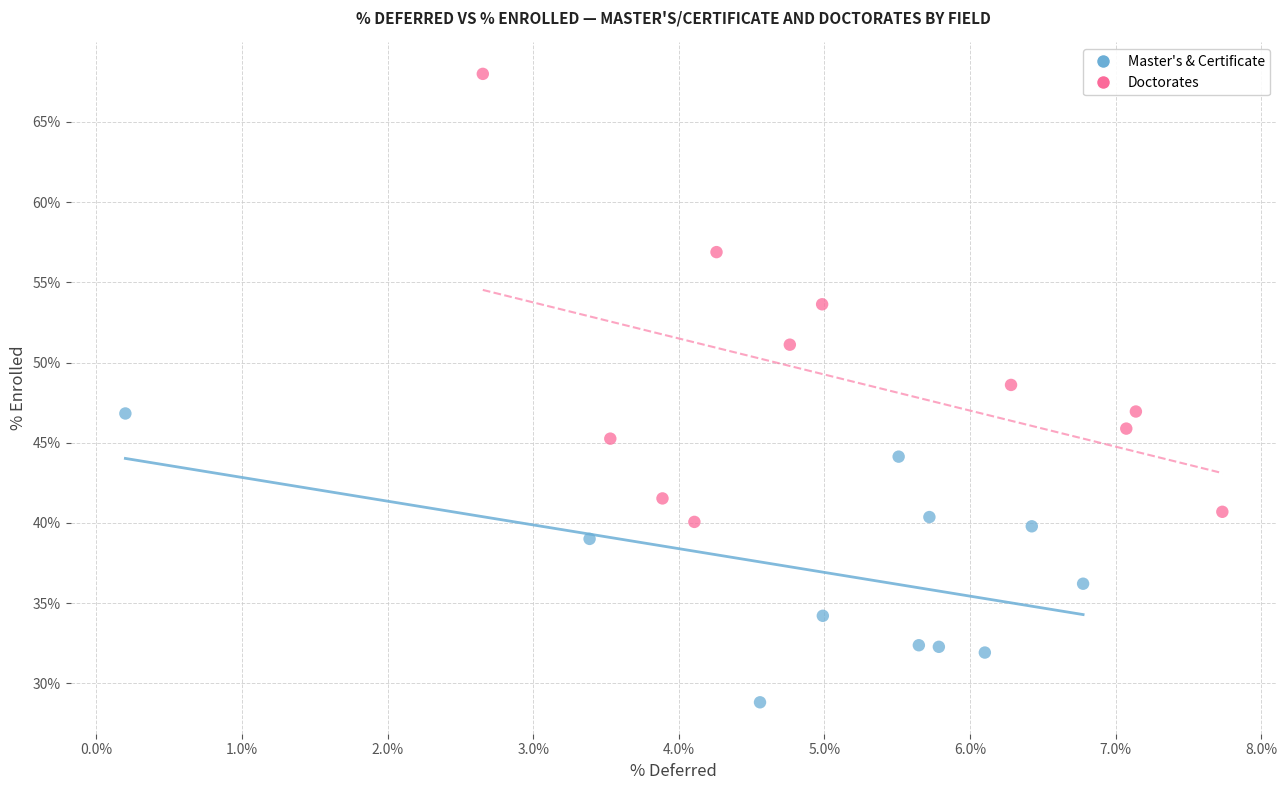

What are all the series names shown in the legend?

Master's & Certificate, Doctorates